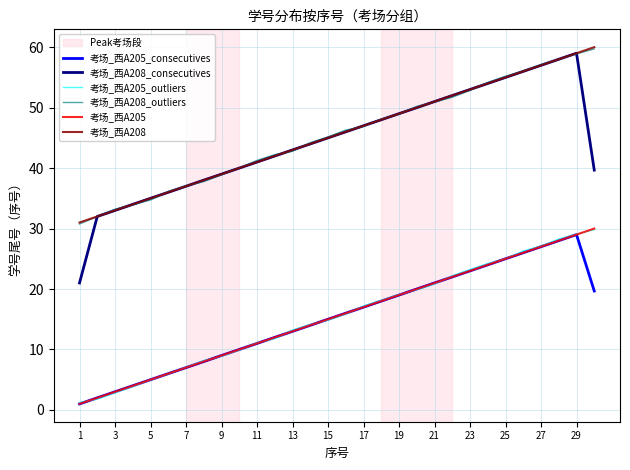

Which category has the lowest value in the 考场_西A205_outliers series?

1